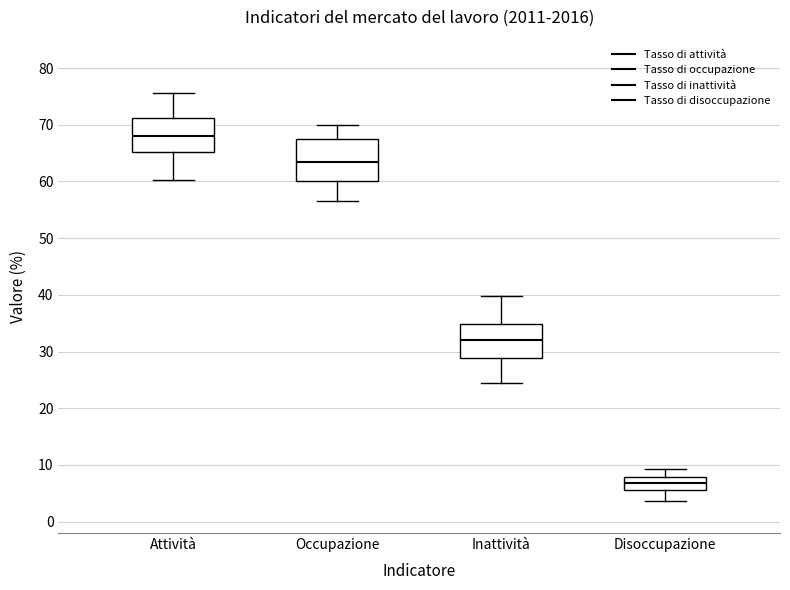

Reading left to right, read every box against the y-axis: the position of its median line, the range the box covers, and the ends of its whiskers. The values are not printed on the chart, so give them approximately, as read against the axis.

Attività: median 68, box 65 to 71, whiskers 60 to 76
Occupazione: median 63, box 60 to 67, whiskers 57 to 70
Inattività: median 32, box 29 to 35, whiskers 24 to 40
Disoccupazione: median 7, box 6 to 8, whiskers 4 to 9